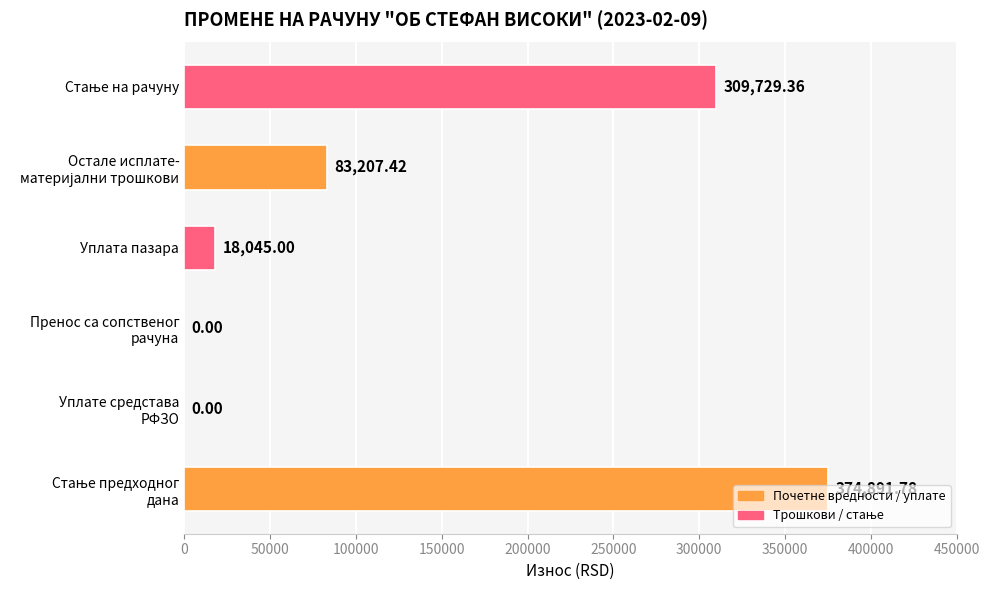

What is the average value?

130978.9